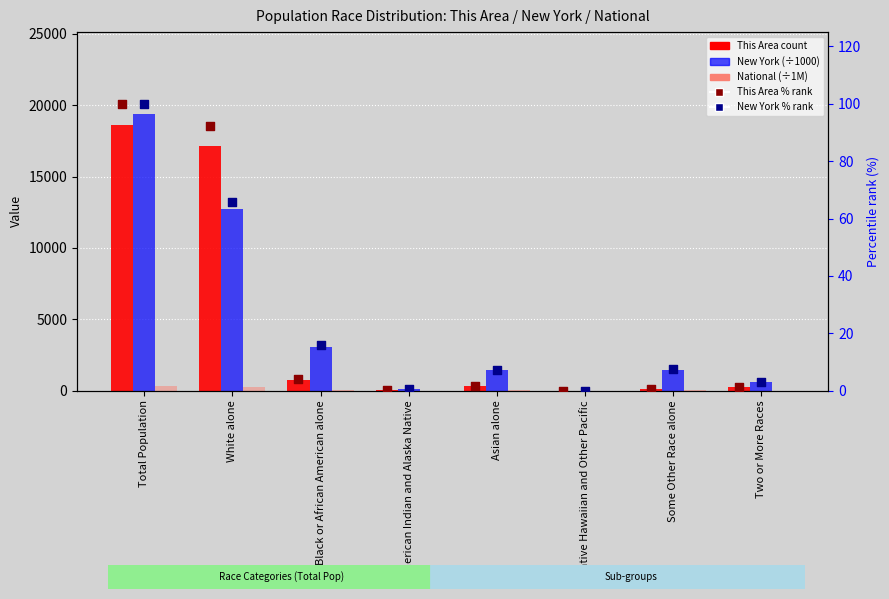

At which category is the sum across all series the highest?

Total Population